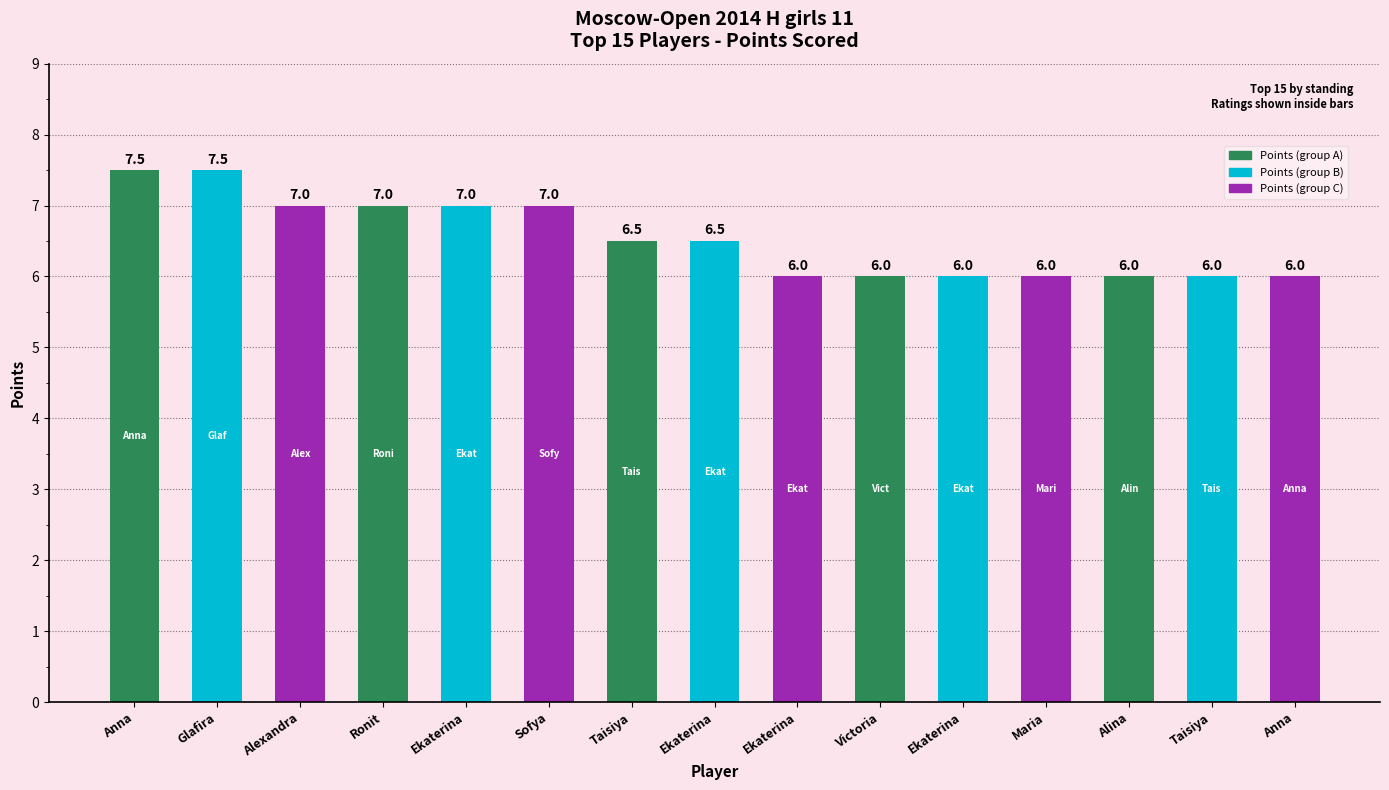

What is the difference between the second highest and minimum values?

1.5